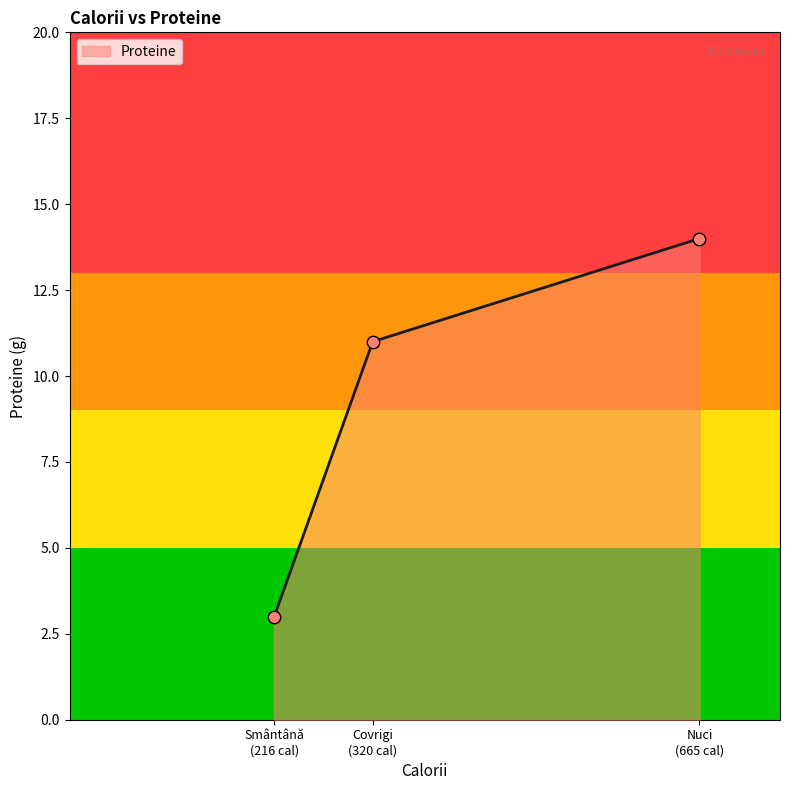

What is the average value?

9